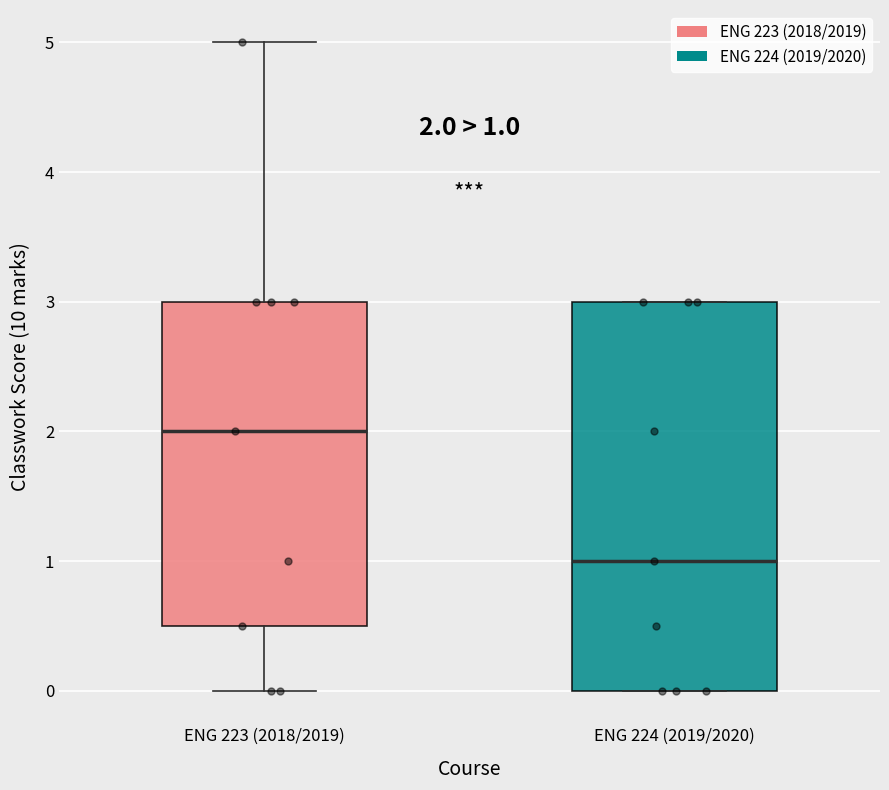

Which box has the lowest median line?

ENG 224 (2019/2020)